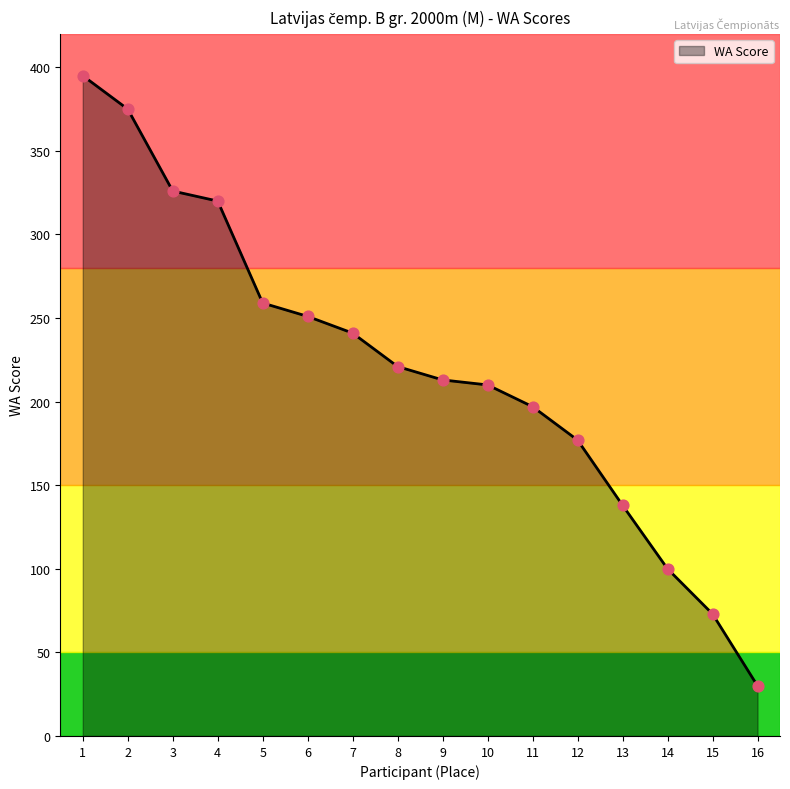

What is the change in value from 8 to 13?

-83